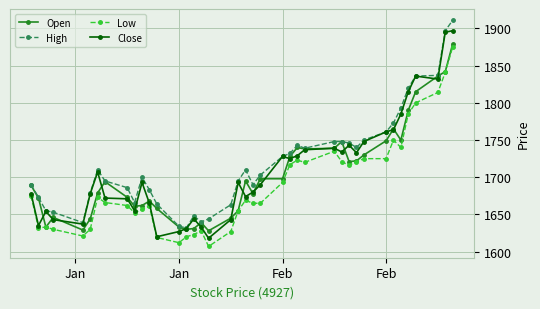

True or false: Close and Open cross at least once.

True